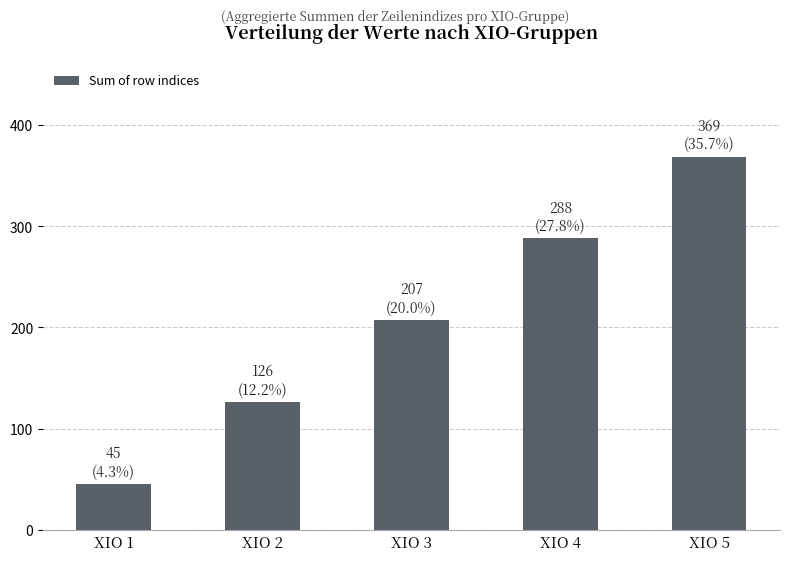

Reading right to left, transcribe all the data shown in this chart.

369	288	207	126	45